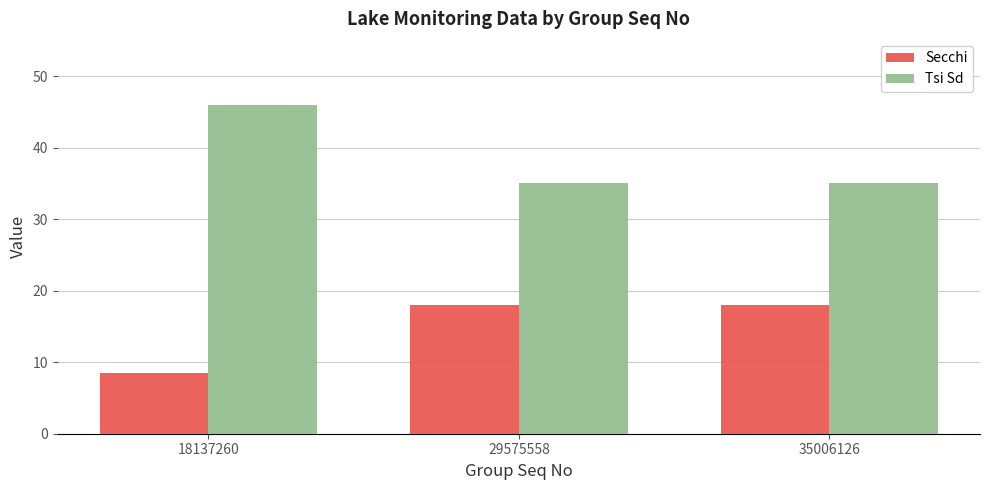

What value does the Tsi Sd series have at 35006126?

35.0